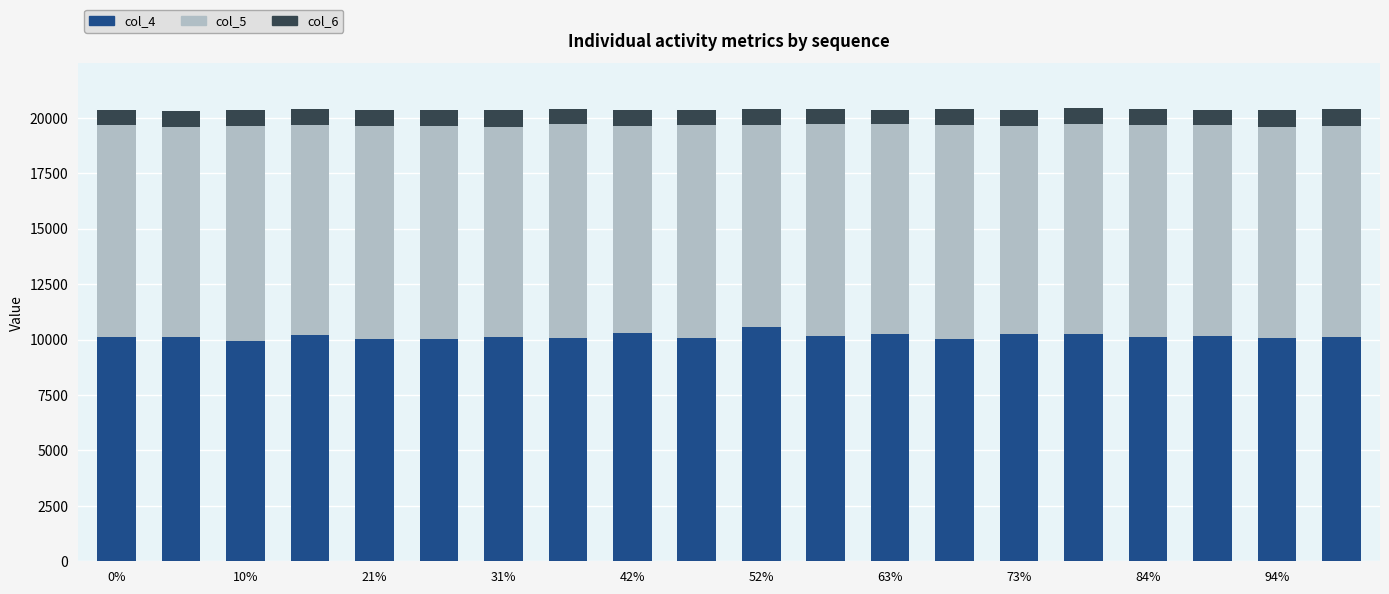

What is the minimum value for col_4?

9942